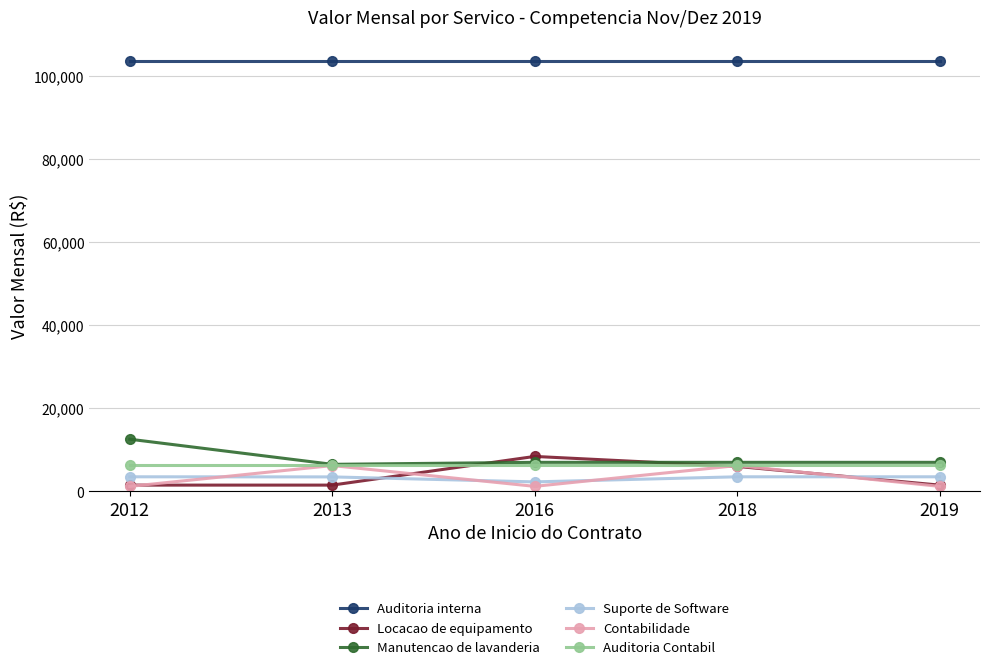

True or false: Suporte de Software and Contabilidade cross at least once.

True